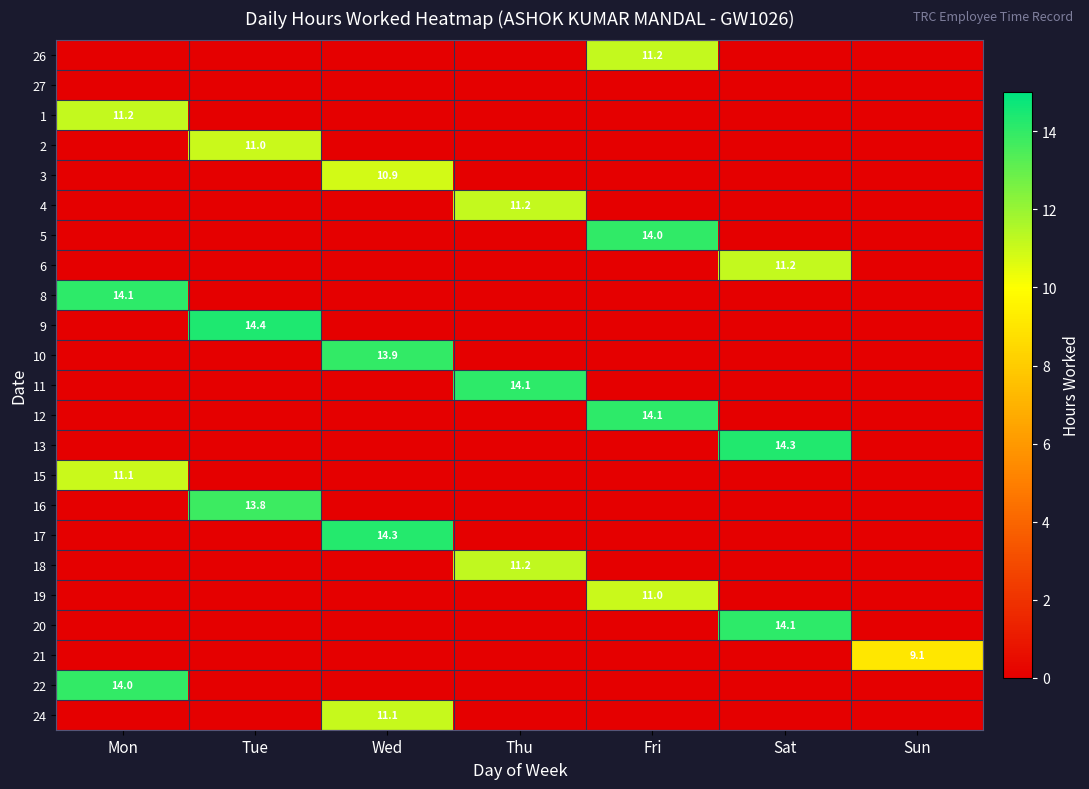

The 5 series shows -6.8 at Thu. True or false?

False